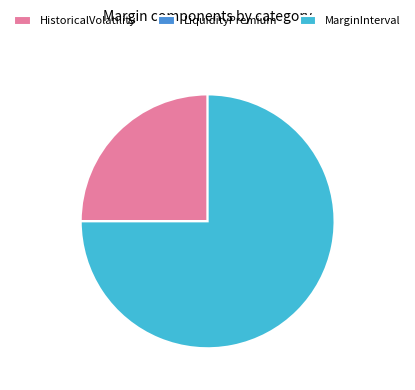

Does any single category account for the majority?

Yes